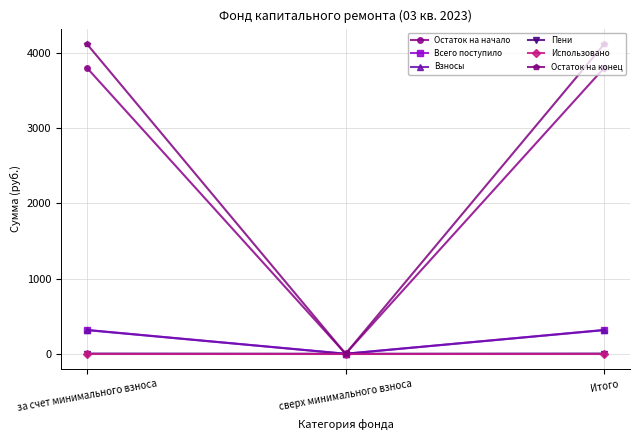

What is the label of the 2nd point from the left?

сверх минимального взноса